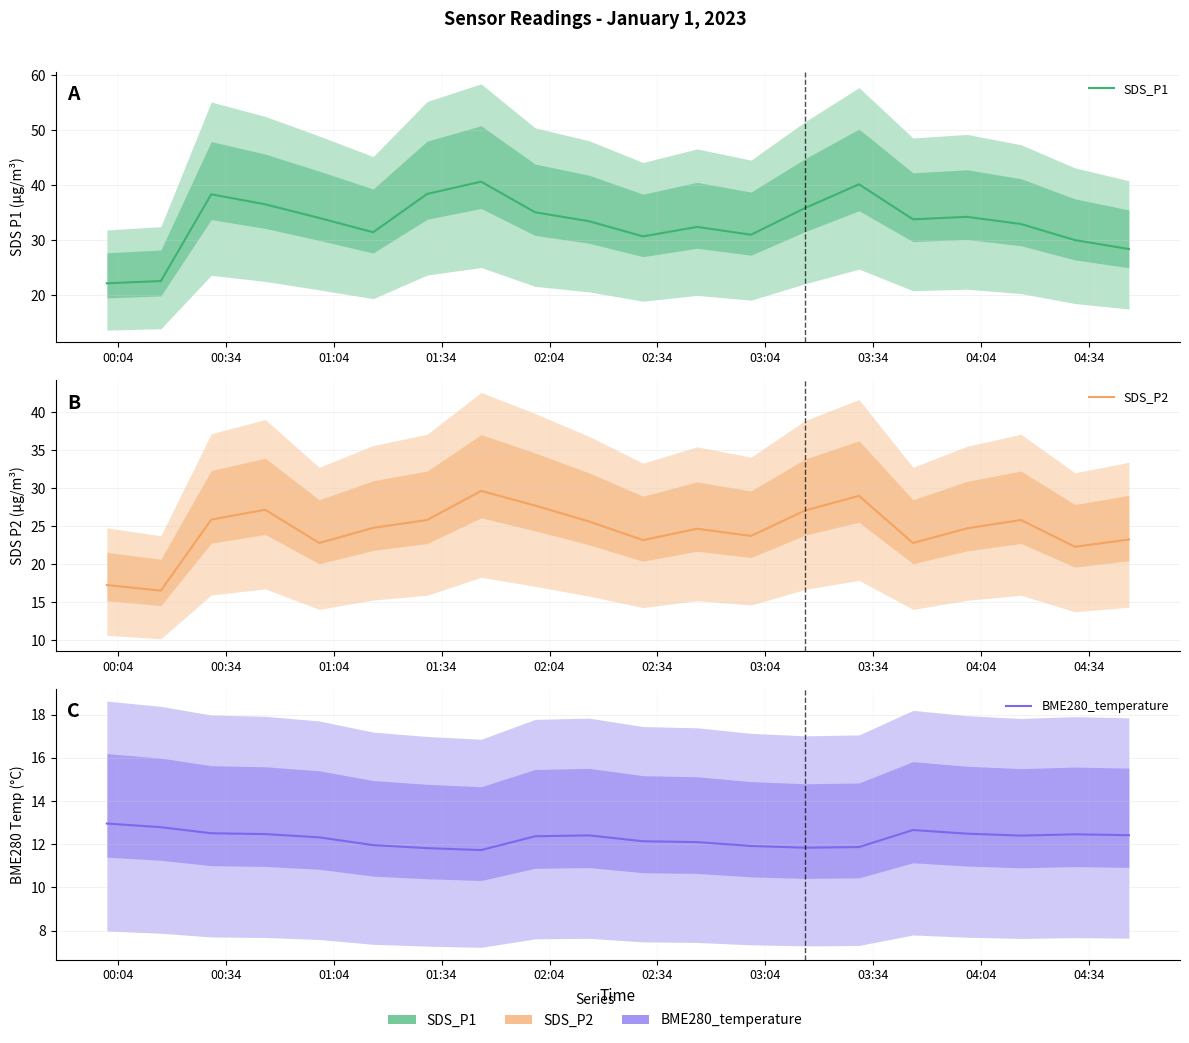

How many data points in SDS_P2 are less than 24?

8